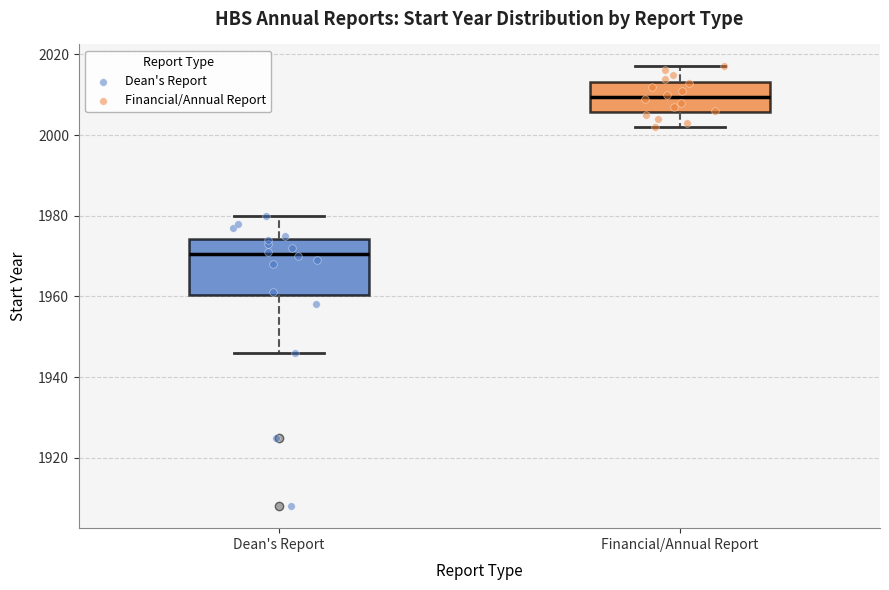

Reading left to right, read every box against the y-axis: the position of its median line, the range the box covers, and the ends of its whiskers. The values are not printed on the chart, so give them approximately, as read against the axis.

Dean's Report: median 1970, box 1960 to 1974, whiskers 1946 to 1980
Financial/Annual Report: median 2010, box 2006 to 2014, whiskers 2002 to 2018